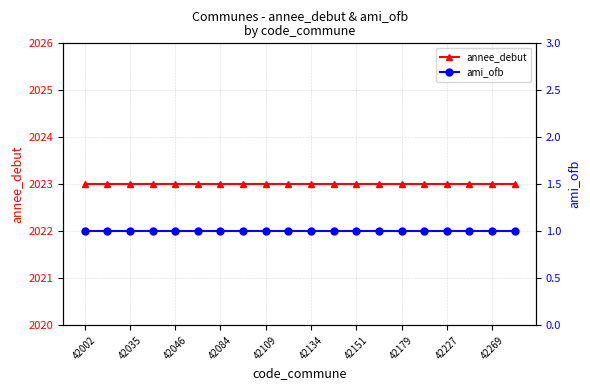

At which category is the sum across all series the highest?

42002